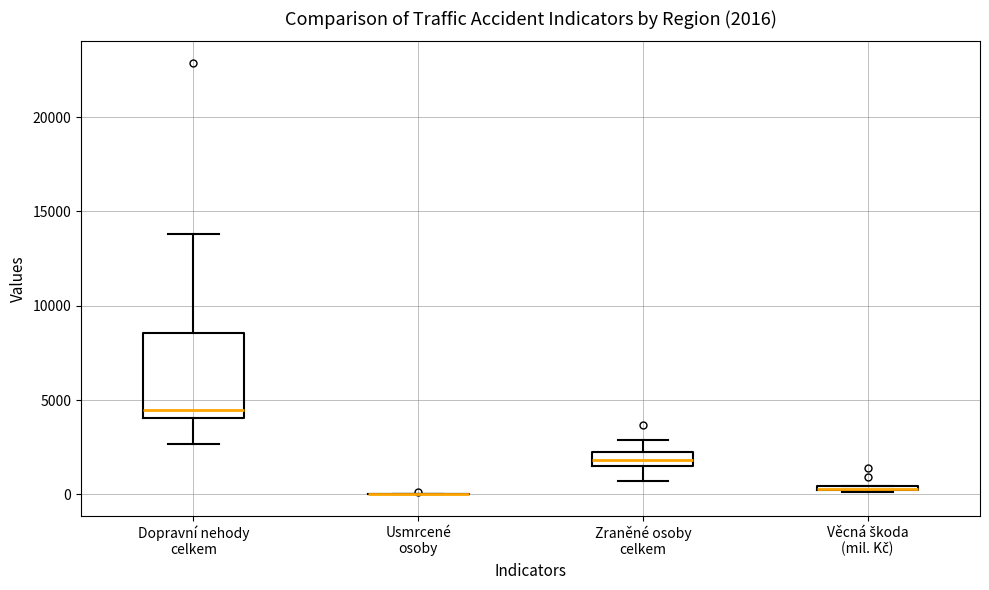

Comparing the boxes themselves (not the whiskers), which one is the tallest?

Dopravní nehody celkem